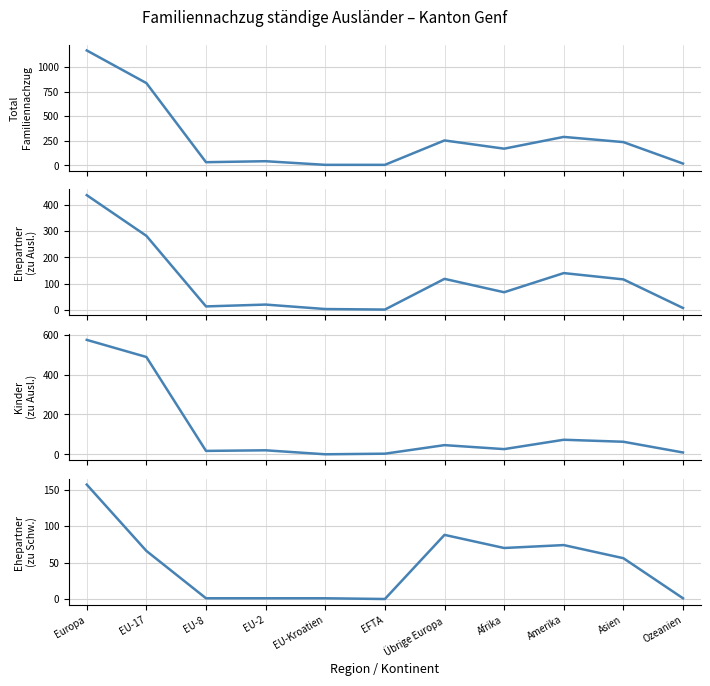

Does the chart have visible grid lines?

Yes